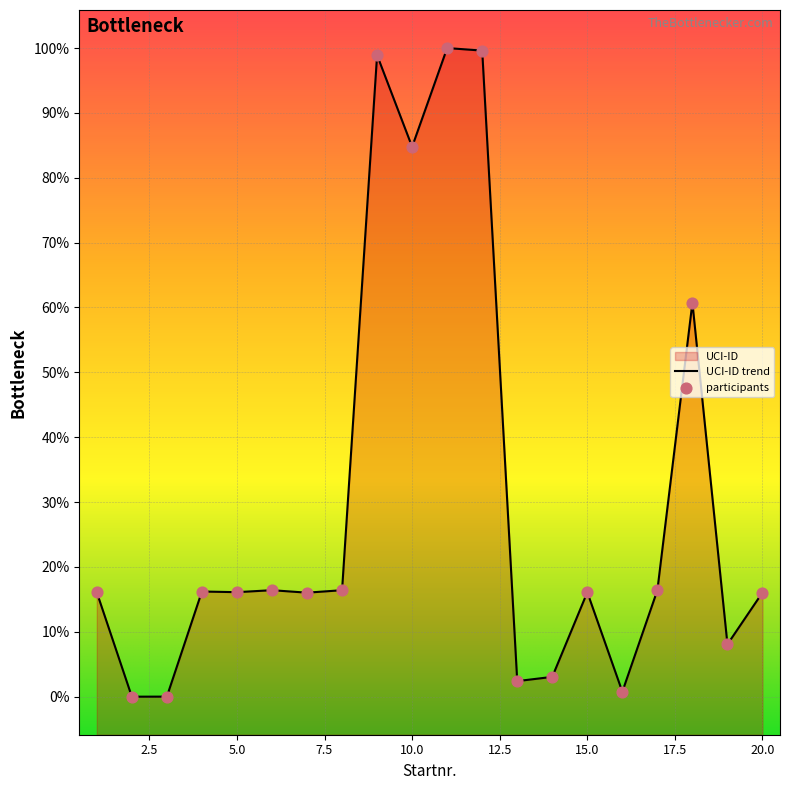

Which has a higher value, 14 or 6?

6